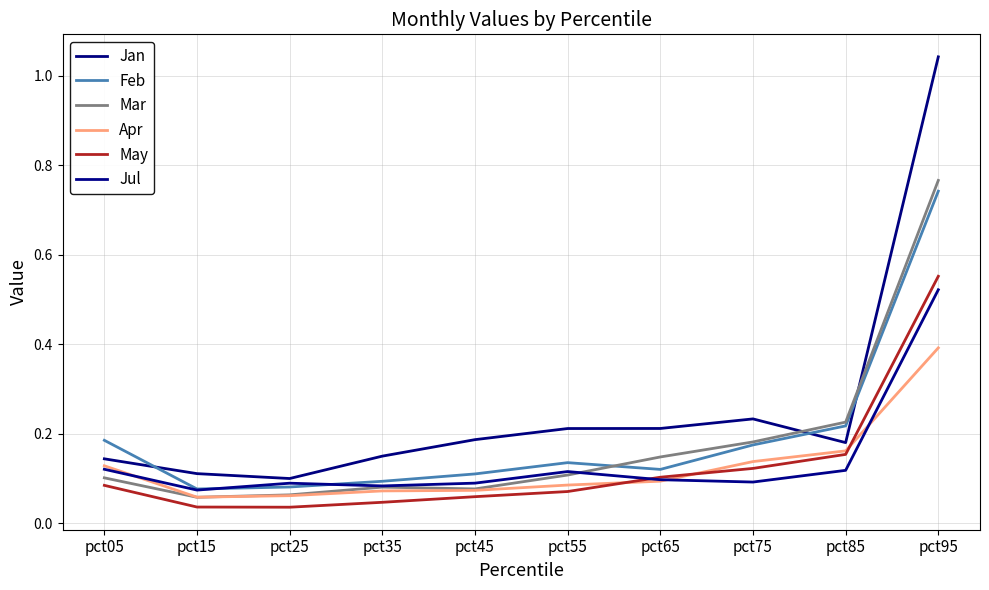

How many lines are shown in the chart?

6